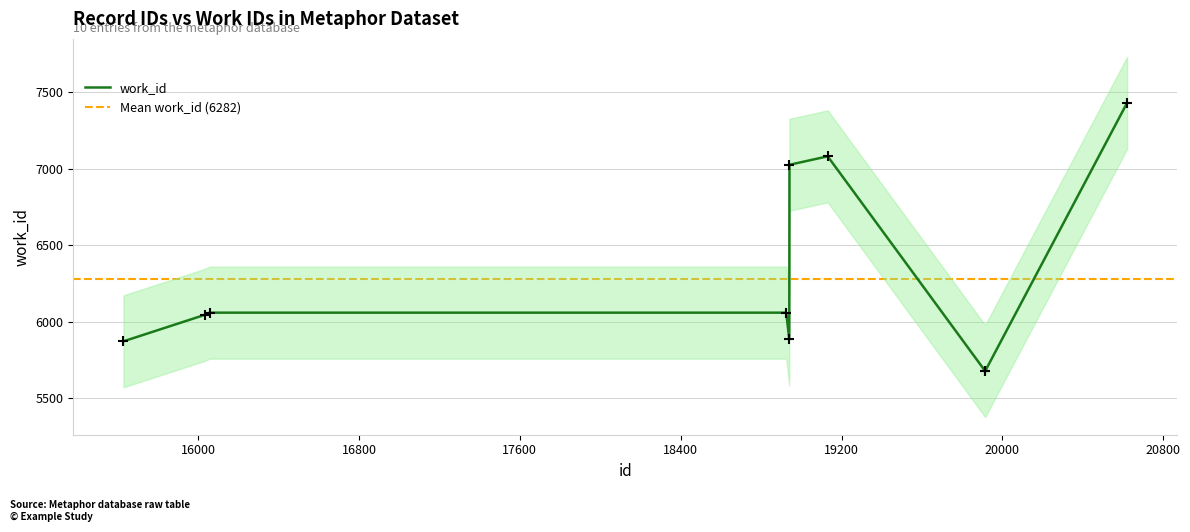

Between 16034 and 19915, which is larger?

16034